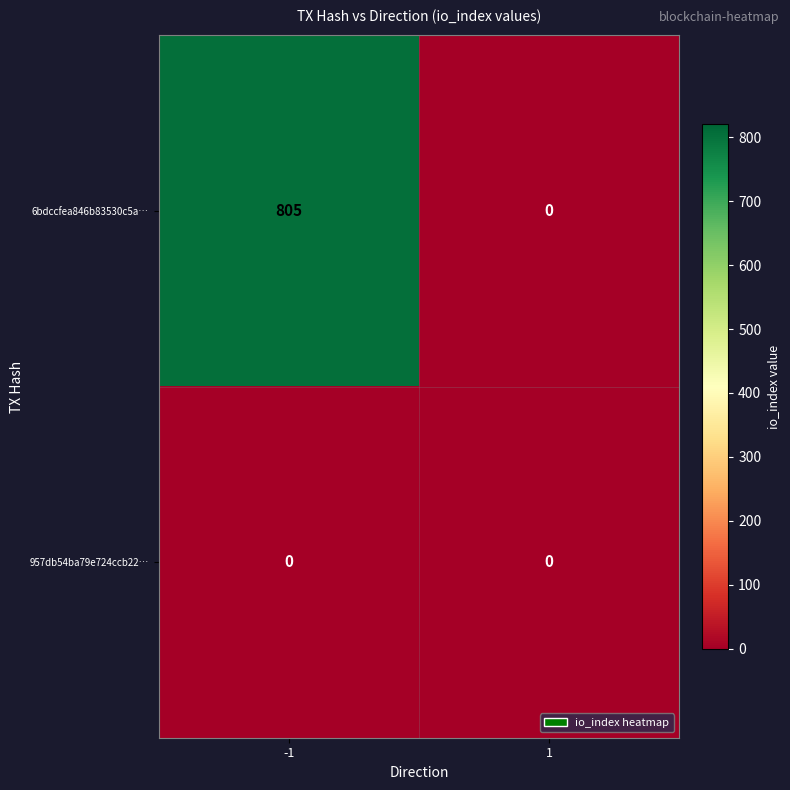

The 6bdccfea846b83530c5a… series shows 0 at 1. True or false?

True